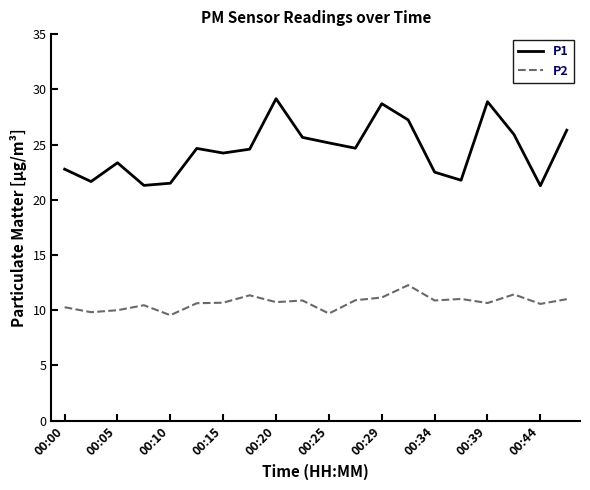

Which series has the widest spread of values?

P1